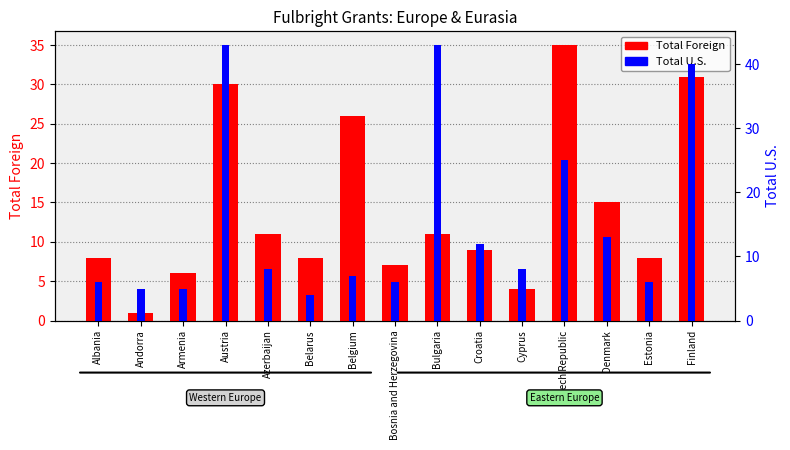

Which series has the widest spread of values?

Total U.S.